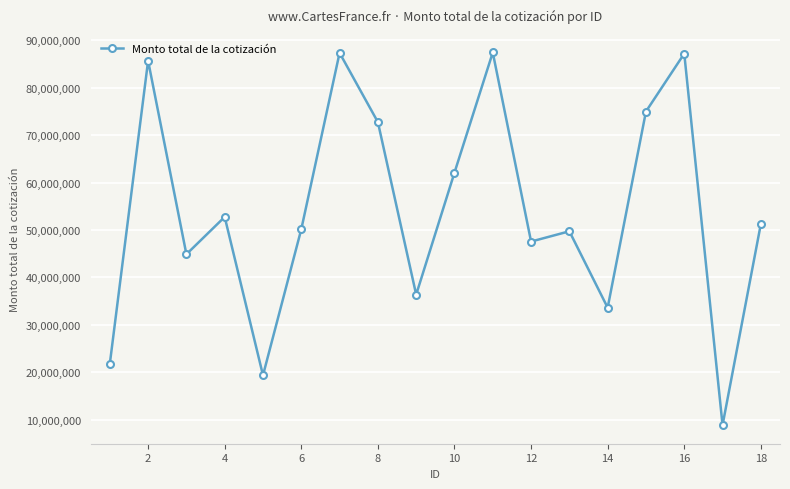

What is the smallest value displayed?

8828899